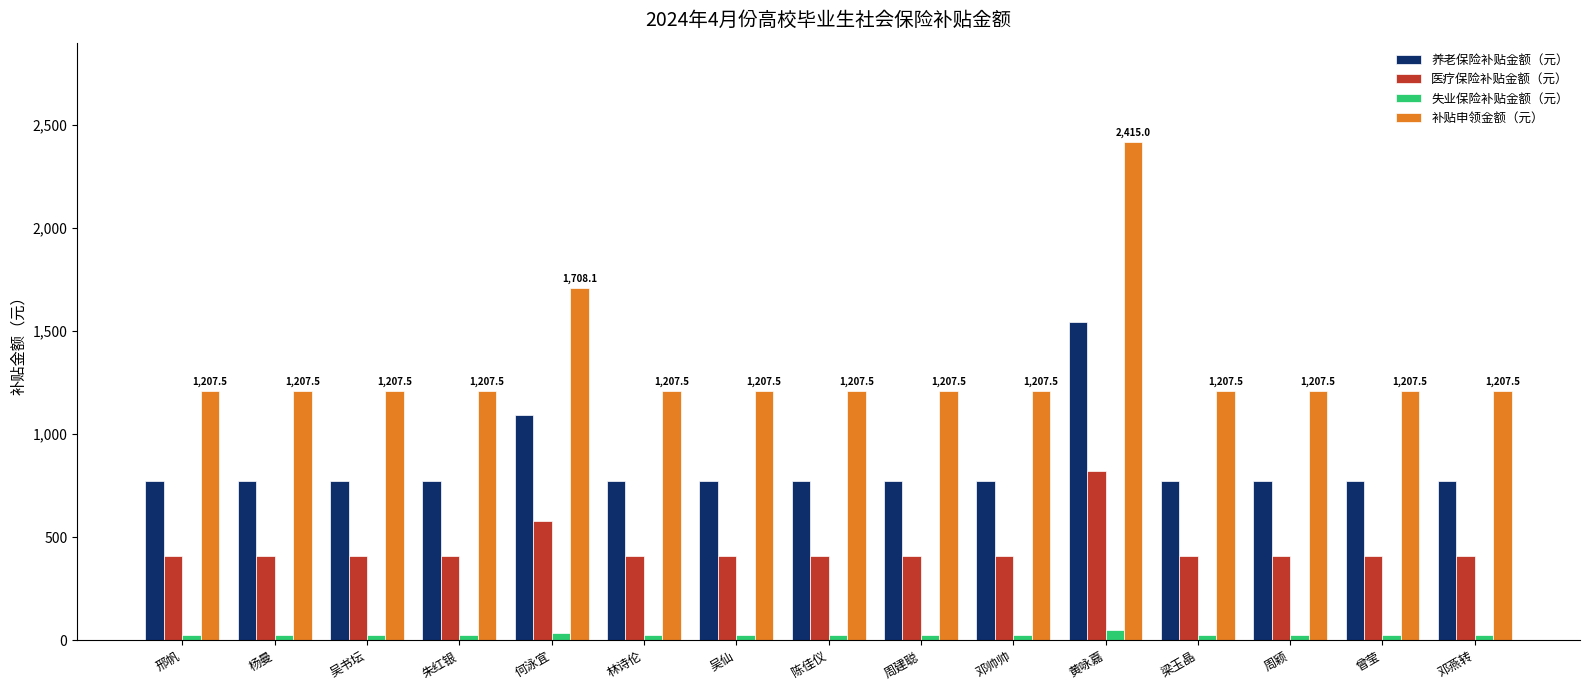

Which series has the widest spread of values?

补贴申领金额（元）